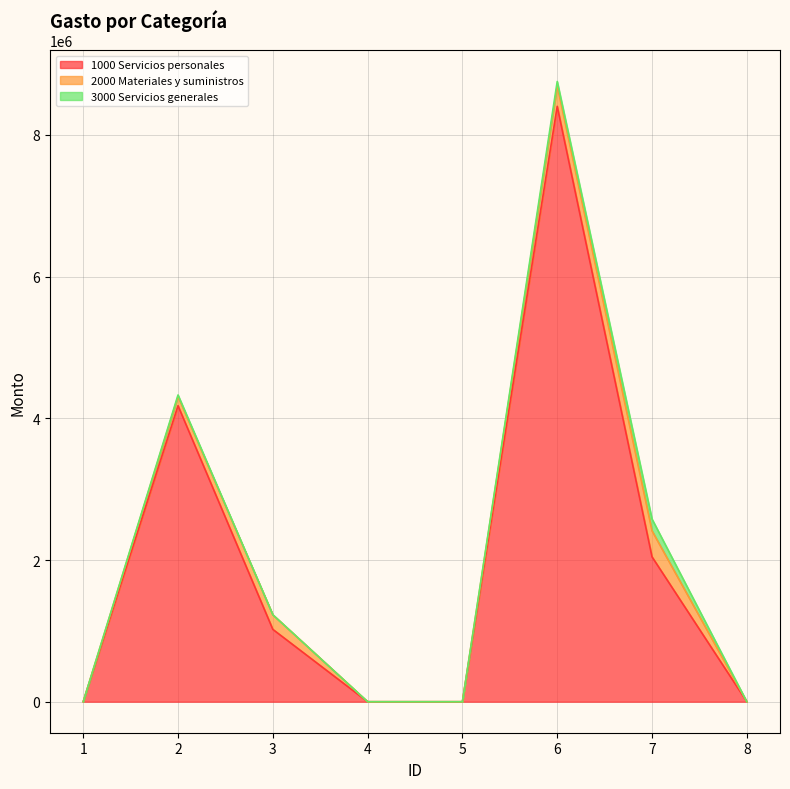

What are all the series names shown in the legend?

1000 Servicios personales, 2000 Materiales y suministros, 3000 Servicios generales